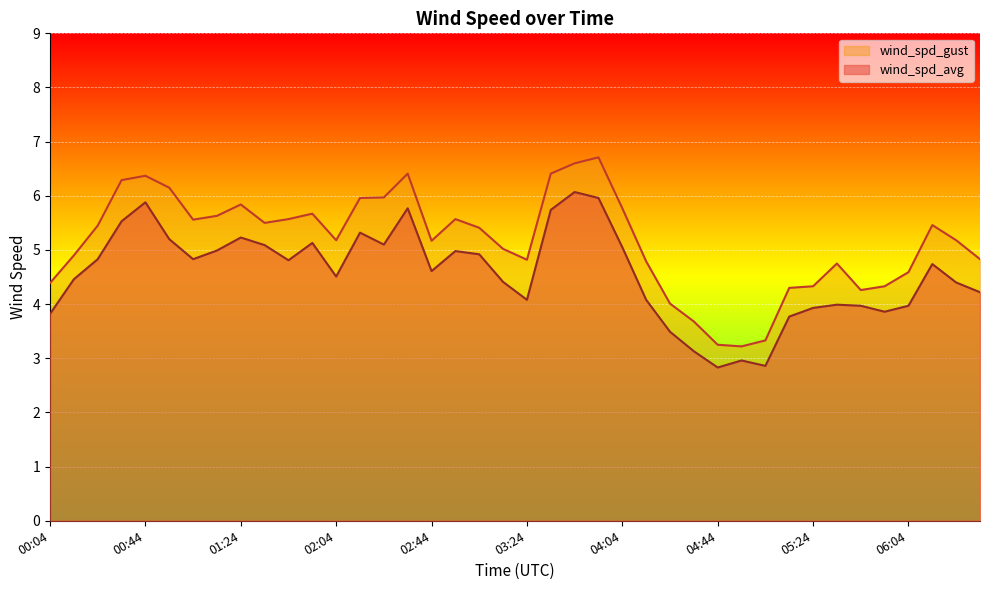

Between 01:14 and 03:44, which series saw the biggest shift?

wind_spd_avg